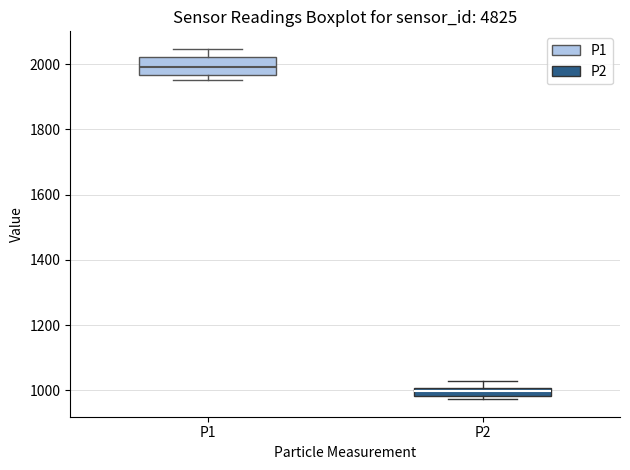

Where does the median line of the box for P1 sit on the y-axis? The values are not printed on the chart, so give them approximately, as read against the axis.

2000